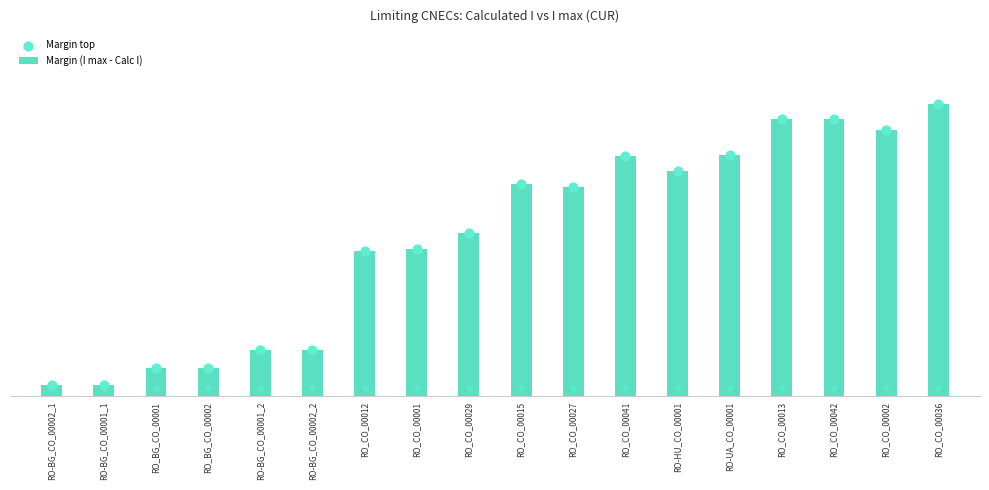

What is the change in value from RO_BG_CO_00001 to RO_CO_00036?

+162